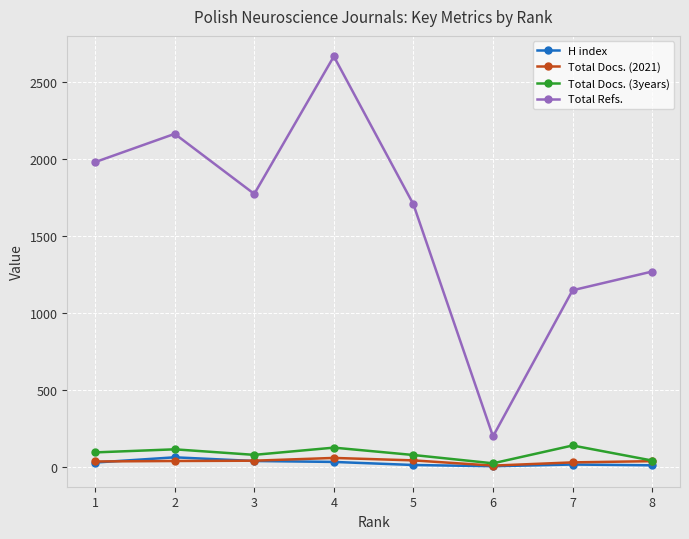

True or false: Total Docs. (2021) and Total Refs. cross at least once.

False